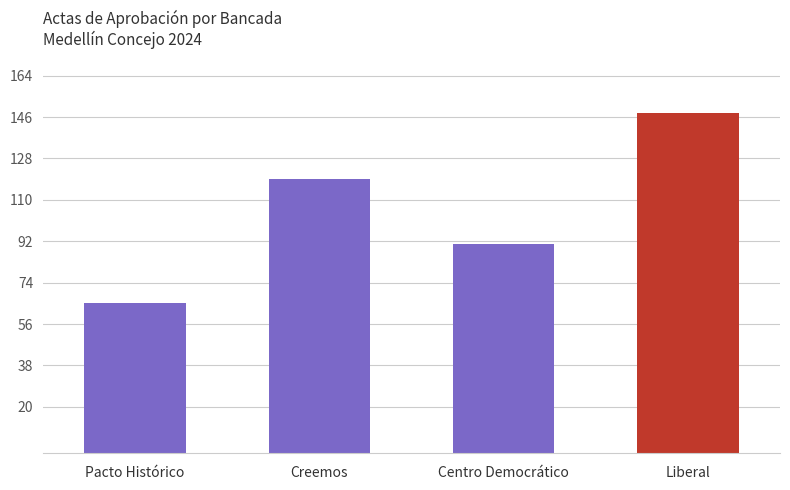

What is the average value?

105.8